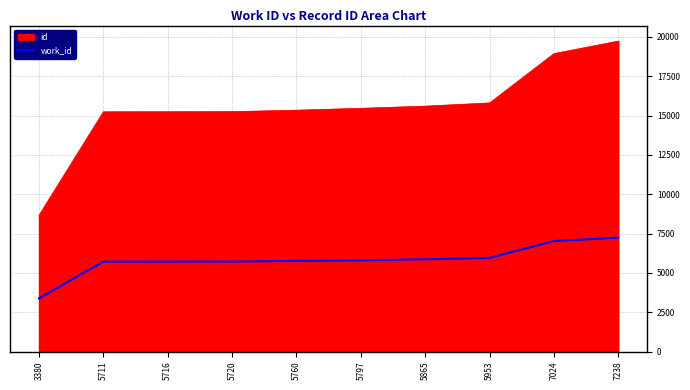

How many values exceed 5797?

4